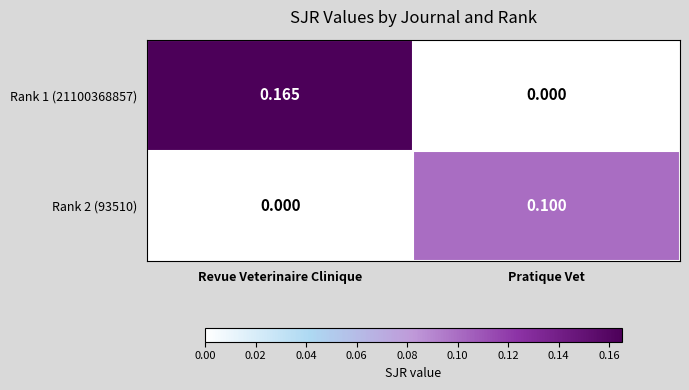

Is the value of Rank 1 (21100368857) at Revue Veterinaire Clinique greater than the value of Rank 2 (93510) at Pratique Vet?

Yes